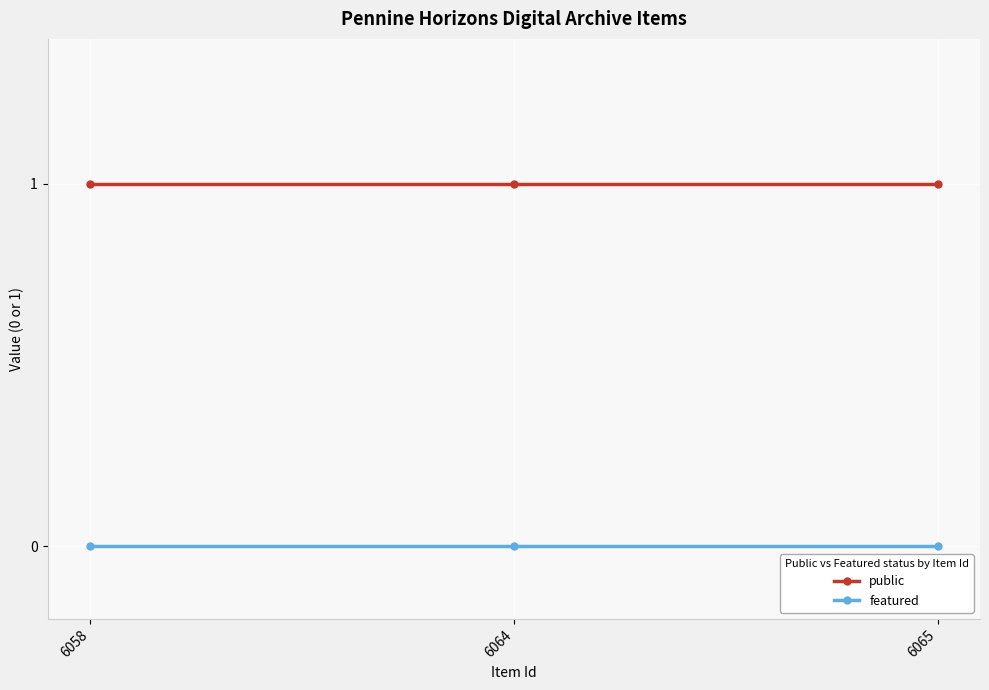

Which series has the largest total across all categories?

public